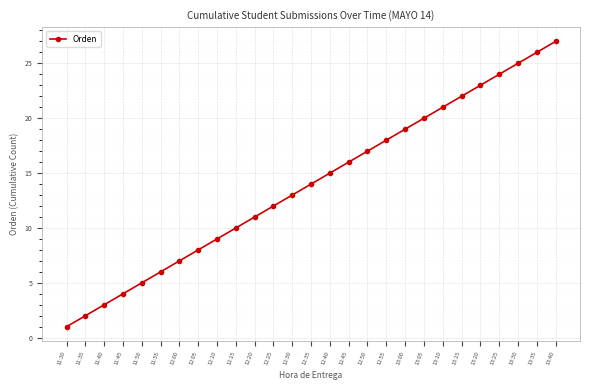

List the labels in order of value, largest first.

13:40, 13:35, 13:30, 13:25, 13:20, 13:15, 13:10, 13:05, 13:00, 12:55, 12:50, 12:45, 12:40, 12:35, 12:30, 12:25, 12:20, 12:15, 12:10, 12:05, 12:00, 11:55, 11:50, 11:45, 11:40, 11:35, 11:30